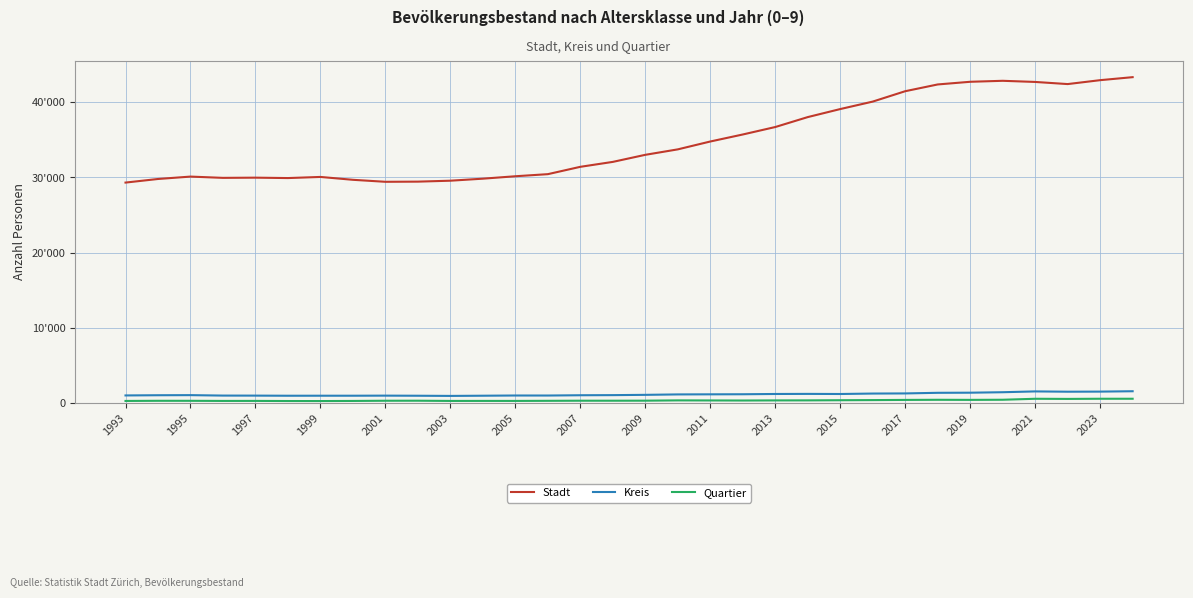

Which series has the largest range (max minus min)?

Stadt